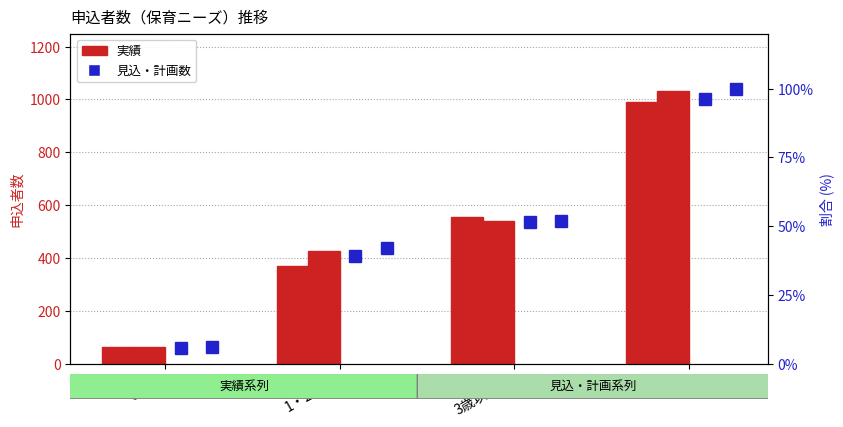

What is the smallest value displayed?

5.6